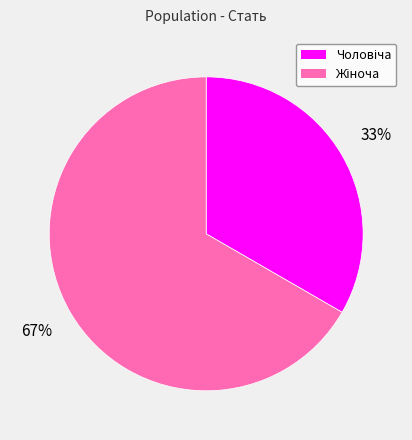

Does any single category account for the majority?

Yes